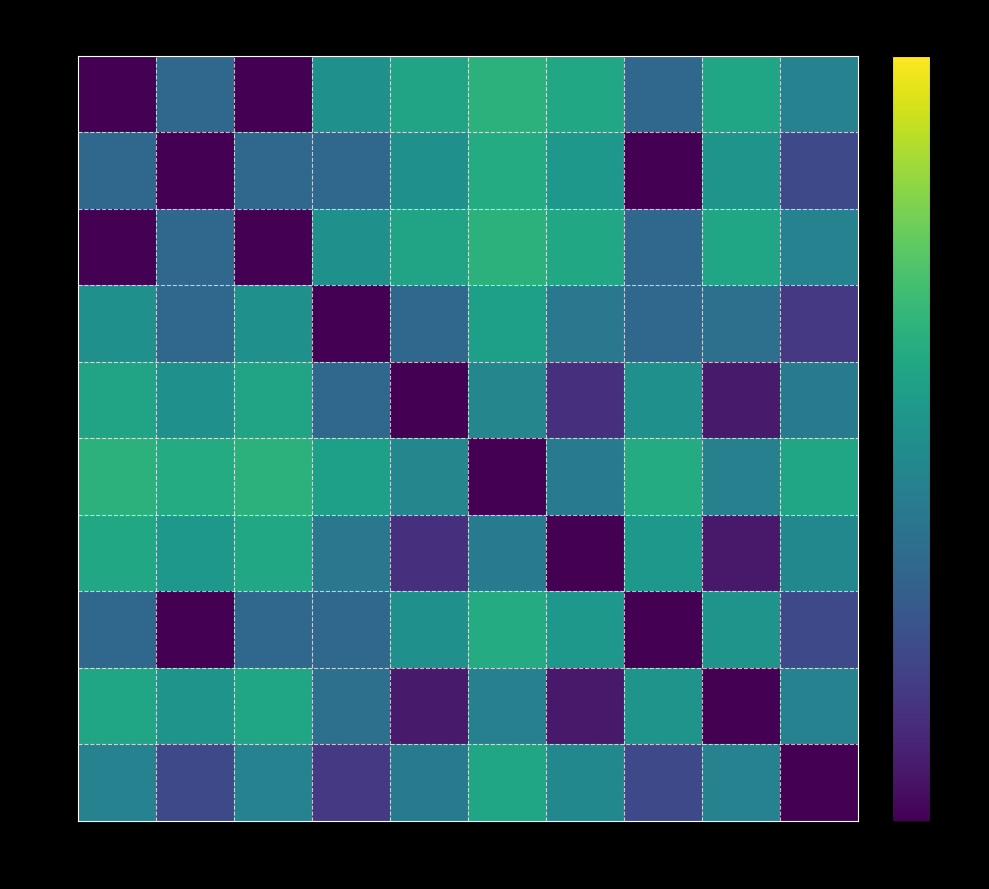

Which has a higher value, 保坂 啓一 or 細川 由樹?

保坂 啓一